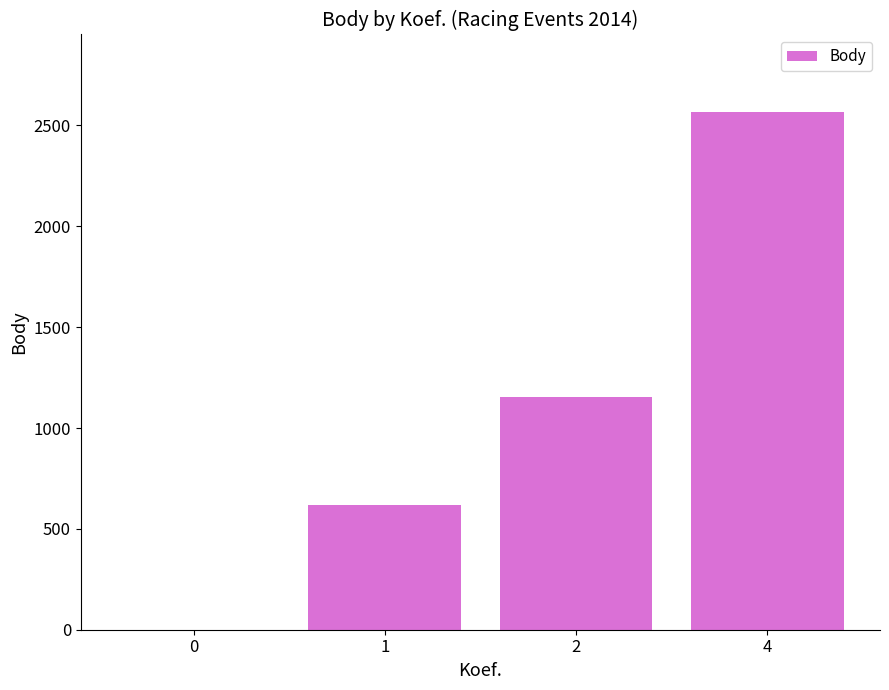

Count the number of categories in the chart.

4